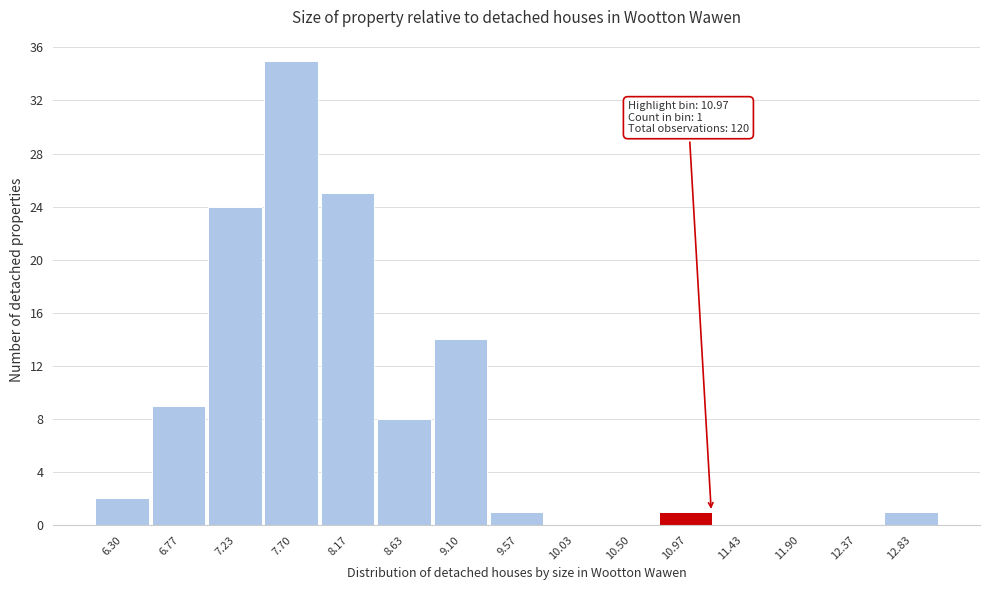

Reading left to right, what are all the values shown in this chart?

6.30=2	6.77=9	7.23=24	7.70=35	8.17=25	8.63=8	9.10=14	9.57=1	10.03=0	10.50=0	10.97=1	11.43=0	11.90=0	12.37=0	12.83=1